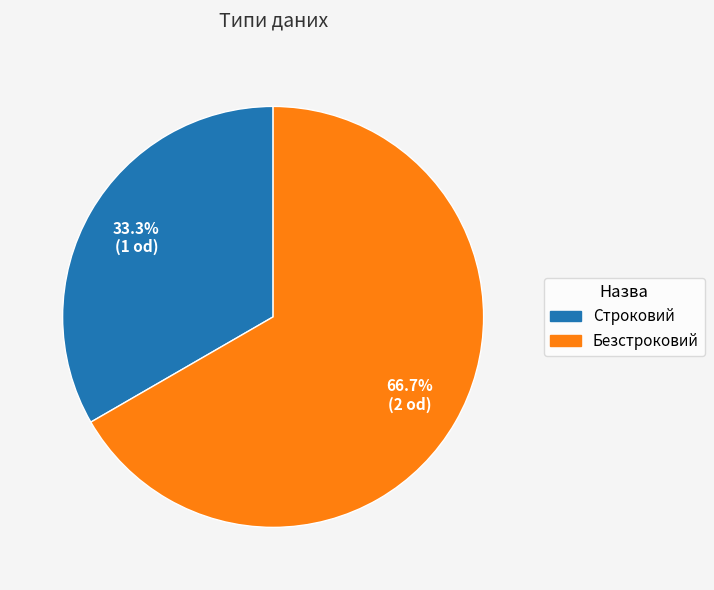

What is the majority slice?

Безстроковий